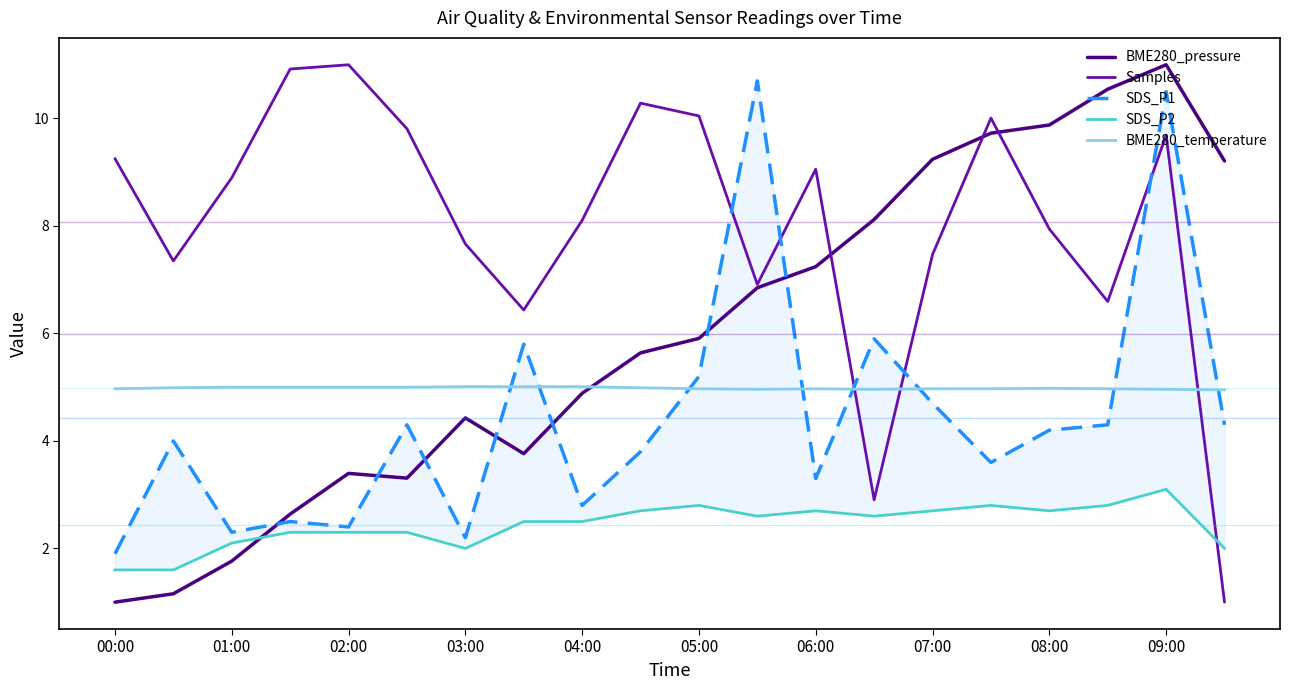

After their last crossing, which series has the higher values: BME280_temperature or Samples?

BME280_temperature